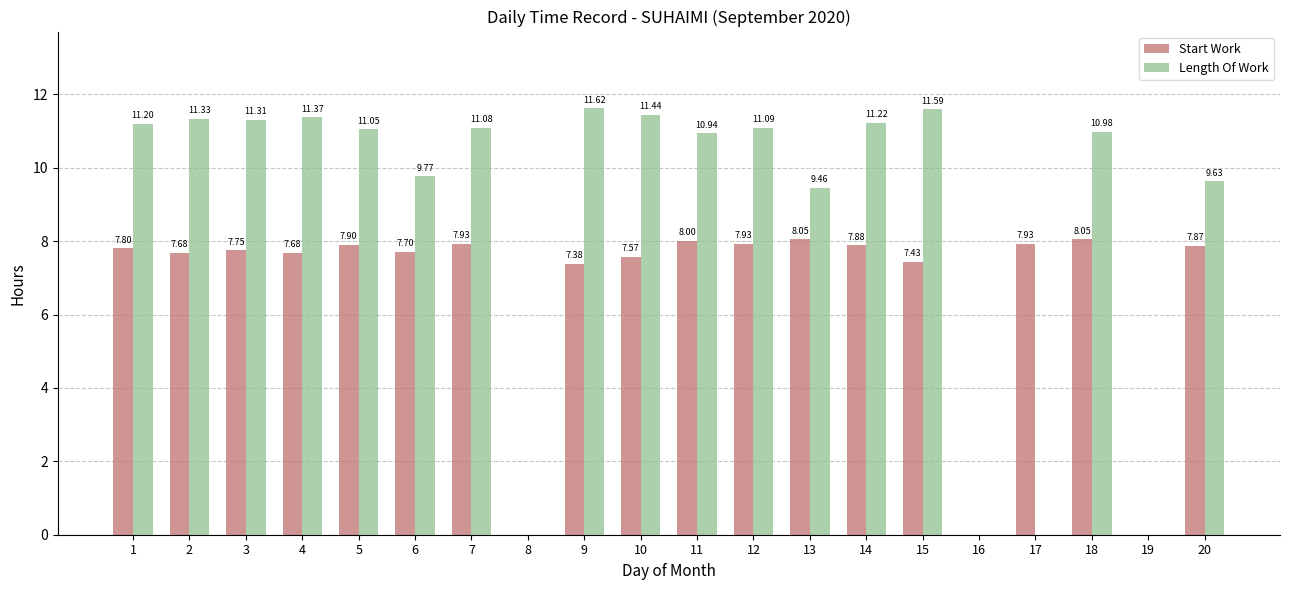

At which category is the sum across all series the highest?

14